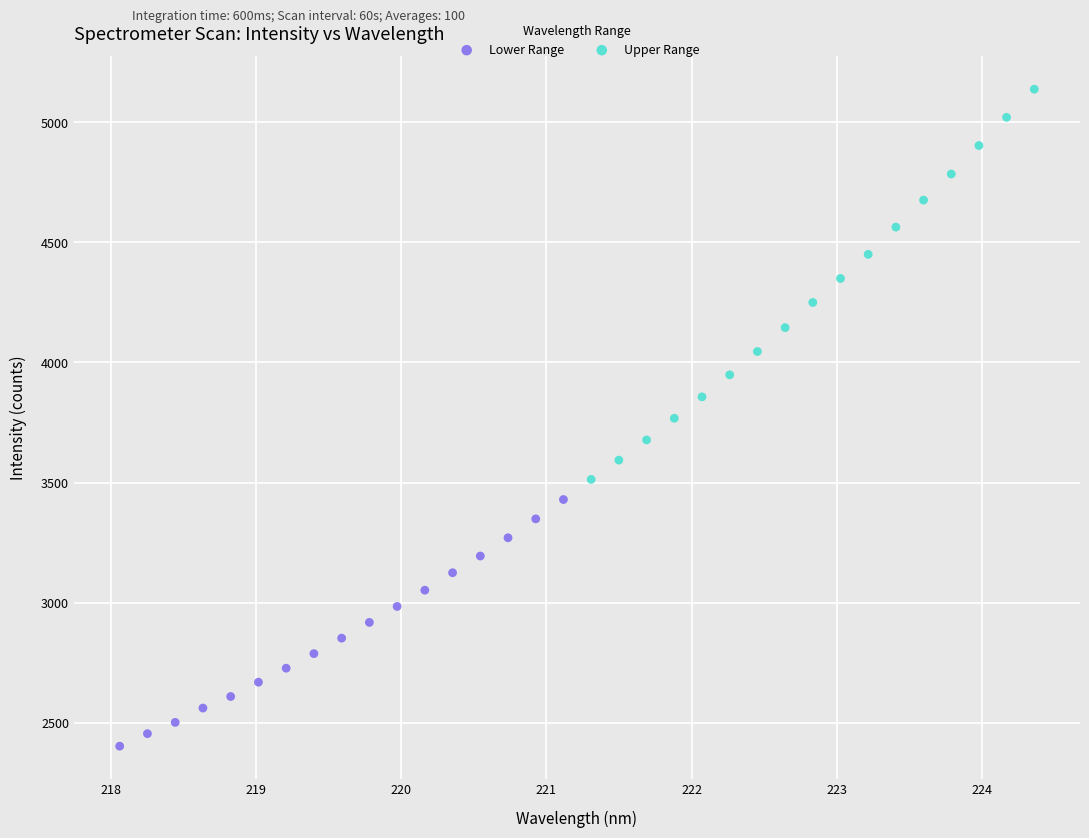

Which series has the largest Y range (max minus min)?

Upper Range